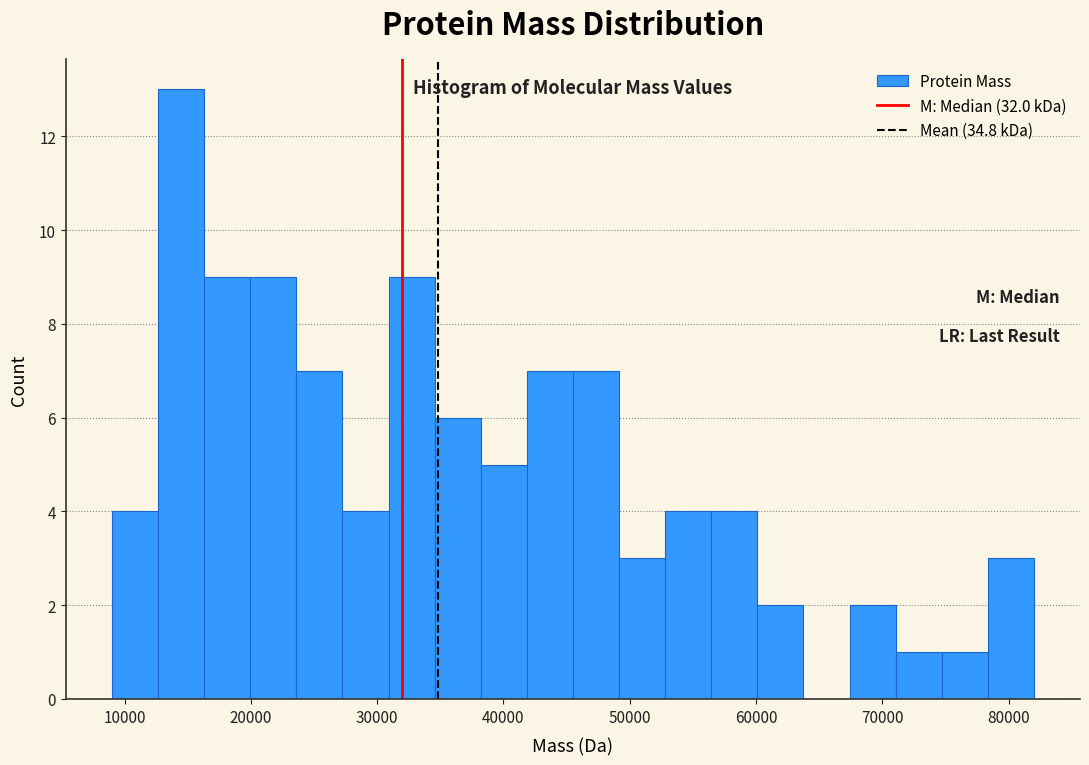

Around what value on the x-axis is the tallest bar? Give the approximate position of its centre, as read against the axis.

14000